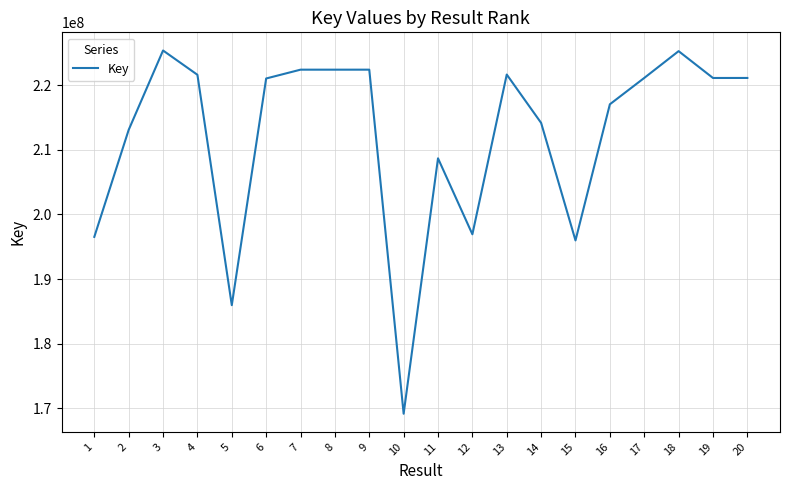

What is the difference between the values at 6 and 3?

4335780